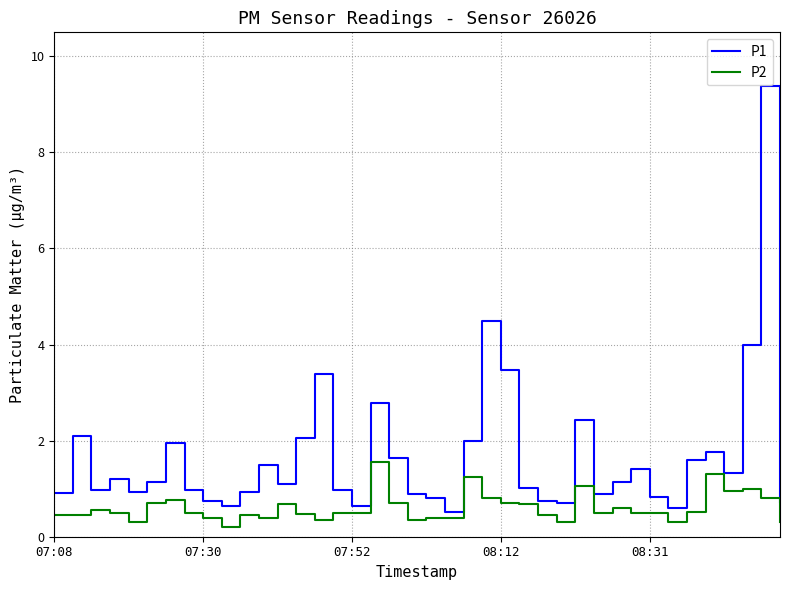

What is the difference between the maximum and second lowest values in the P1 series?

8.8